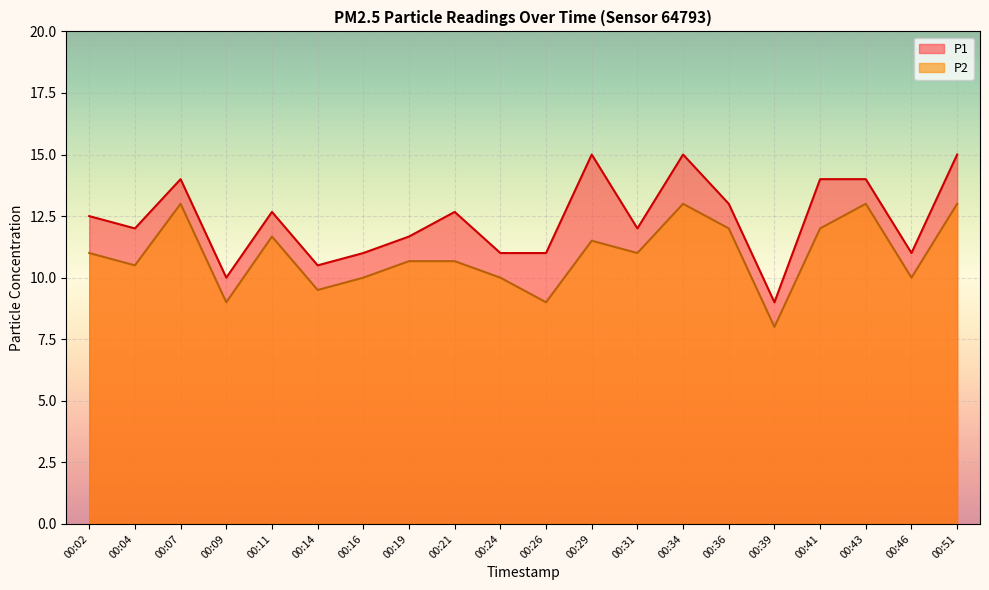

What is the value of the P1 point at the 1st from the left?

12.5